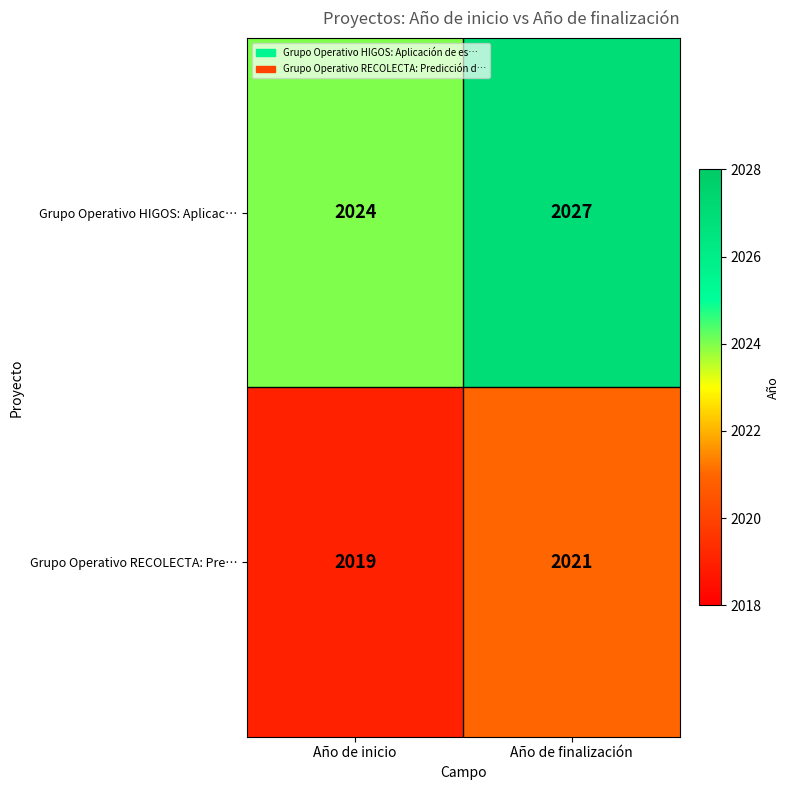

What is the maximum value shown in the chart?

2027